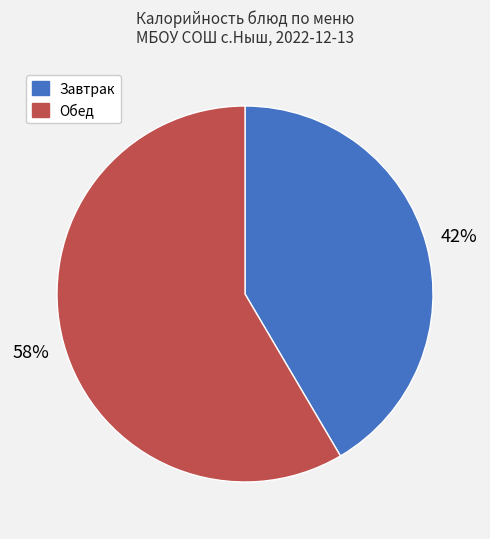

Is there any slice that represents more than half of the pie?

Yes